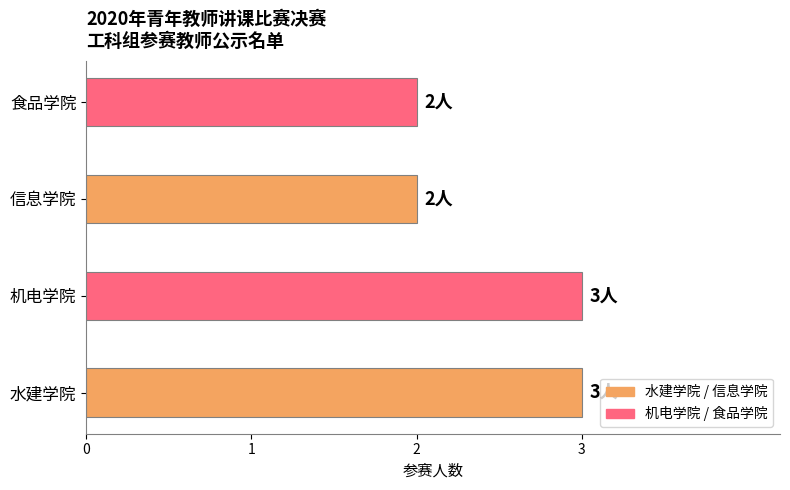

Reading top to bottom, transcribe all the data shown in this chart.

2	2	3	3